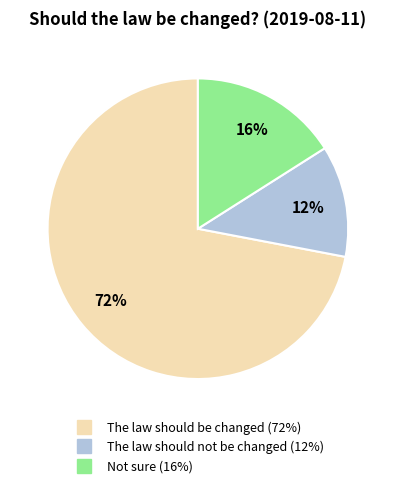

Rank the categories by value from highest to lowest.

The law should be changed, Not sure, The law should not be changed